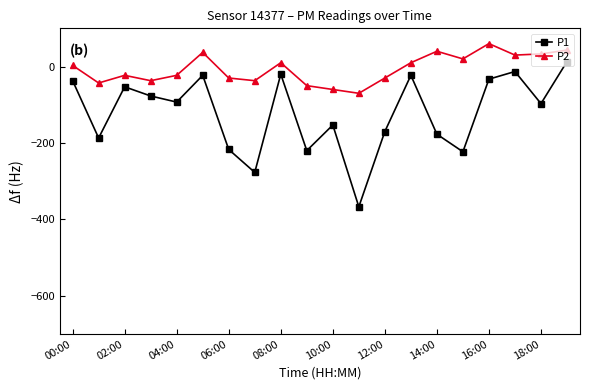

Which series has the largest total across all categories?

P2